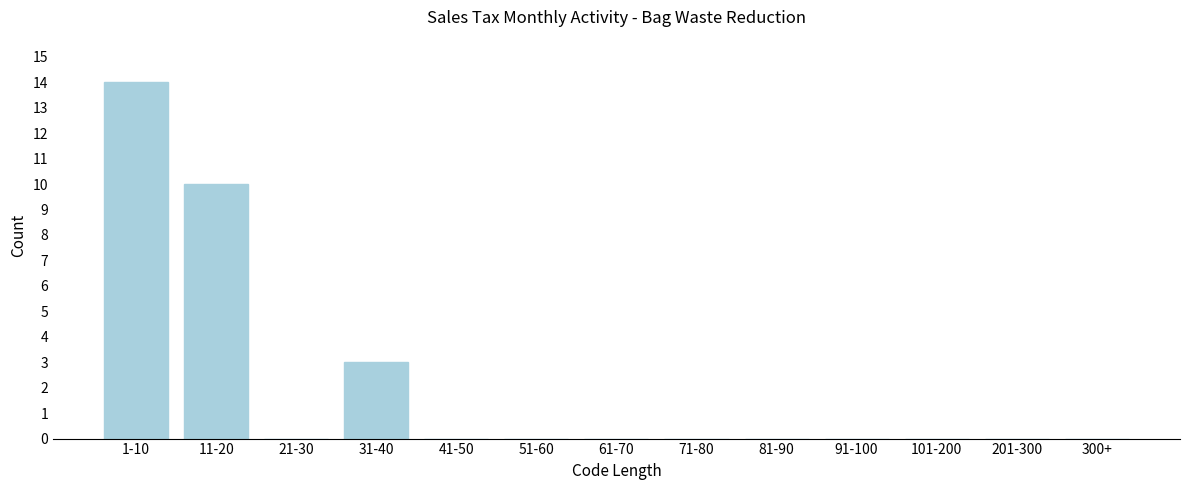

Reading right to left, what are all the values shown in this chart?

300+=0	201-300=0	101-200=0	91-100=0	81-90=0	71-80=0	61-70=0	51-60=0	41-50=0	31-40=3	21-30=0	11-20=10	1-10=14